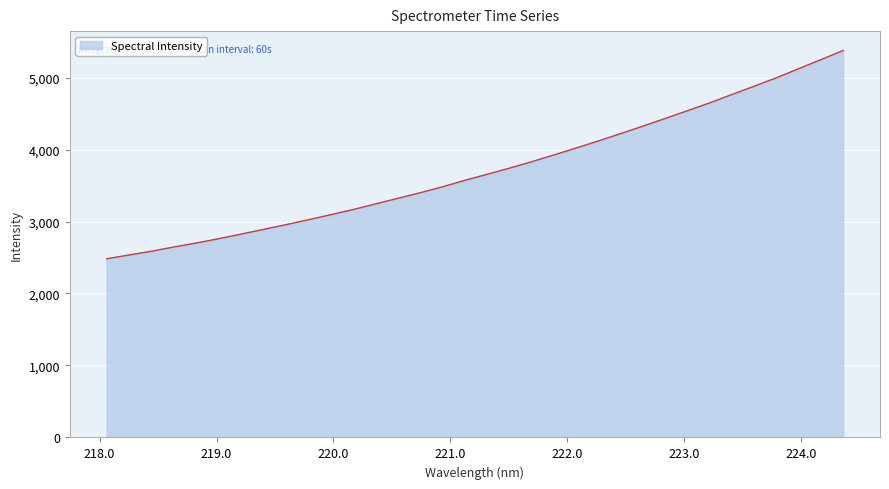

What is the smallest value displayed?

2482.0